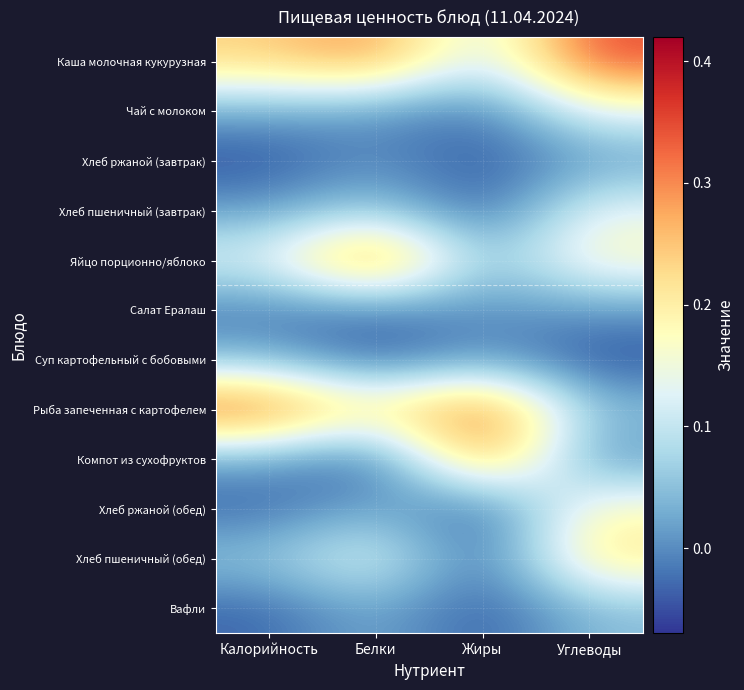

Between Жиры and Белки, which is larger?

Белки